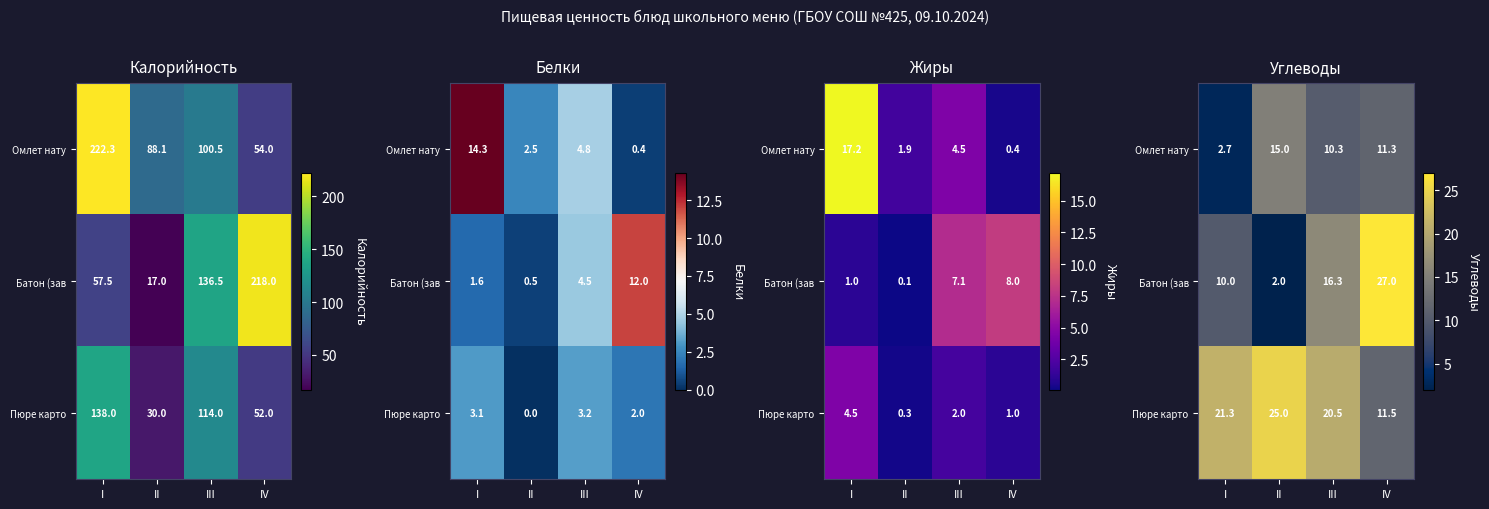

At which label is Батон (зав closest to 14?

III